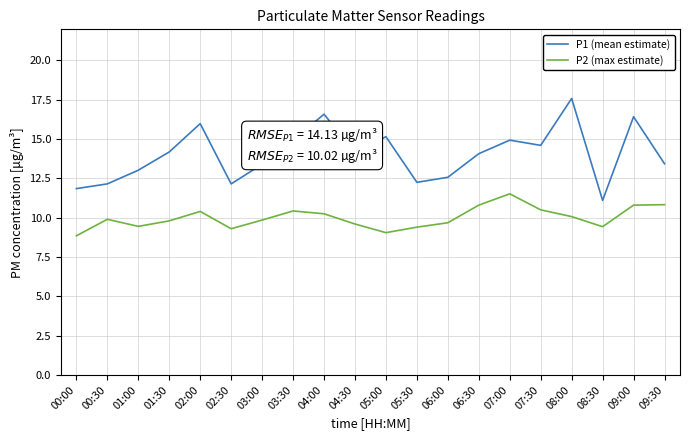

Is this an area chart (filled region under the line)?

No